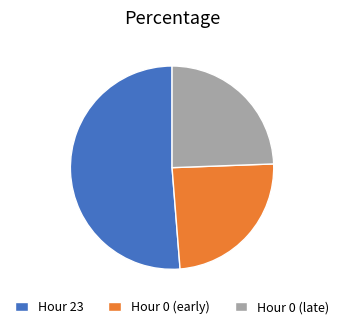

Which slice is the largest?

Hour 23